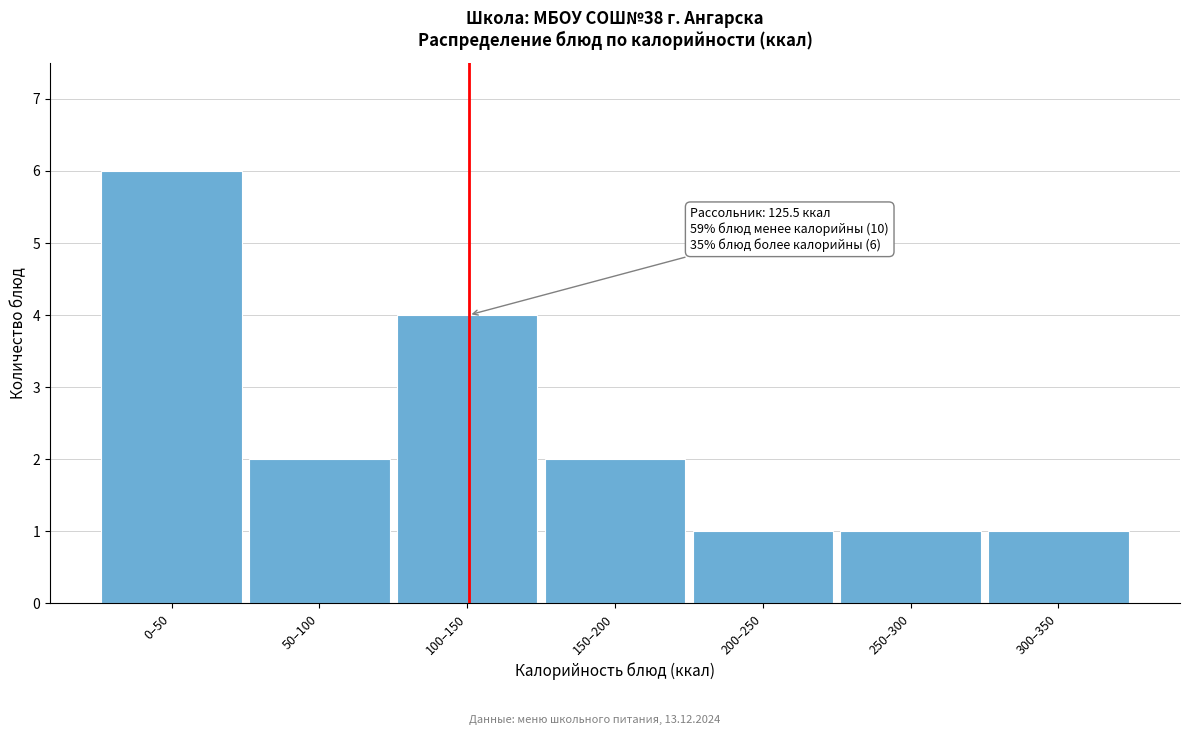

Reading left to right, transcribe all the data shown in this chart.

6	2	4	2	1	1	1